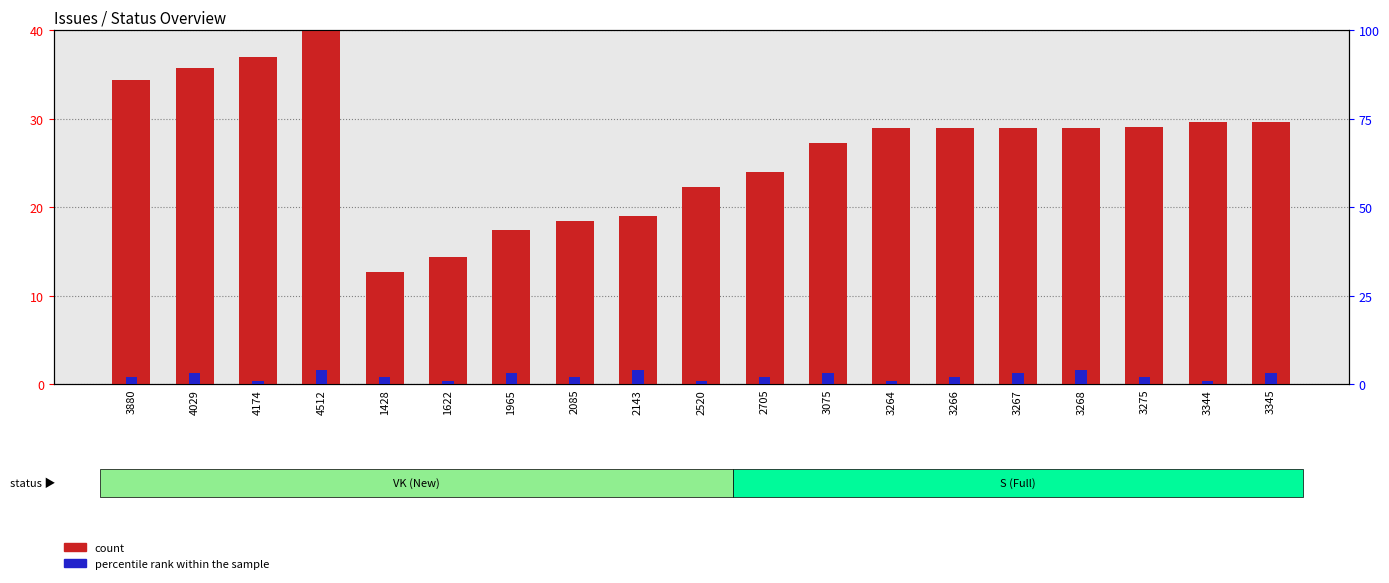

How many percentile rank within the sample values are between 1 and 3?

16